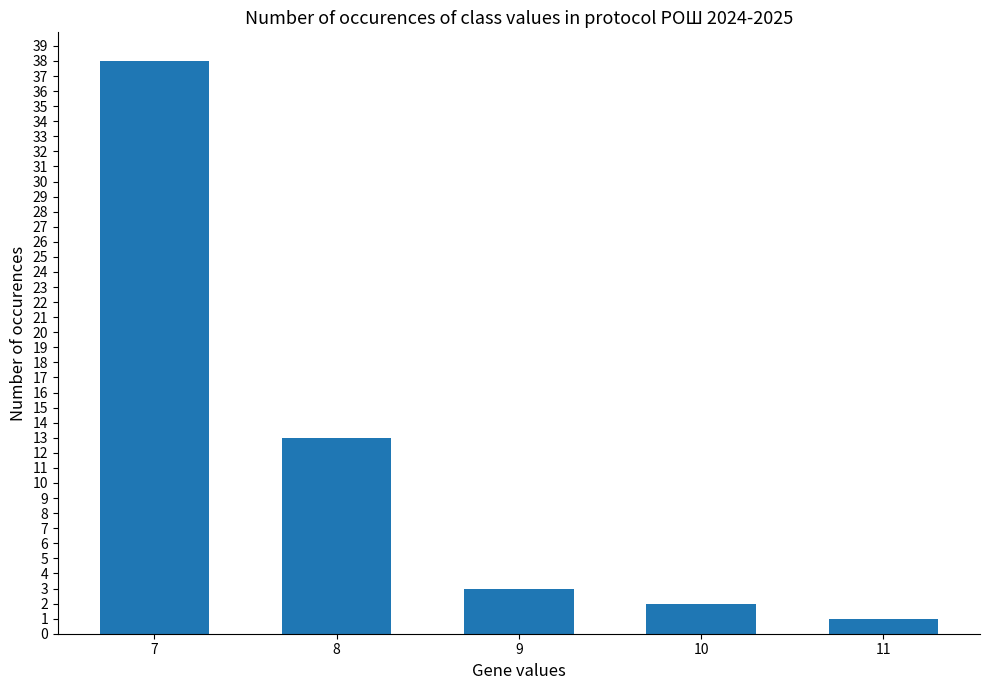

Rank the categories by value from lowest to highest.

11, 10, 9, 8, 7